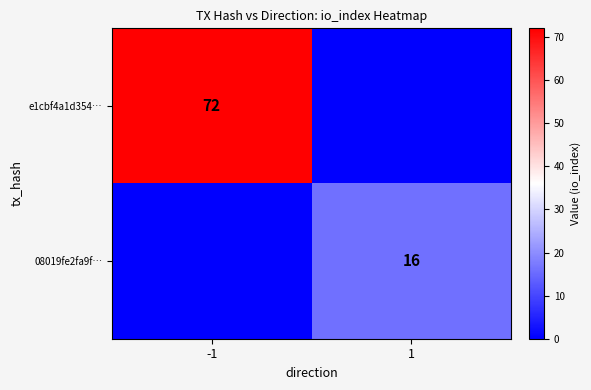

Is it true that e1cbf4a1d354… equals 96 at -1?

False